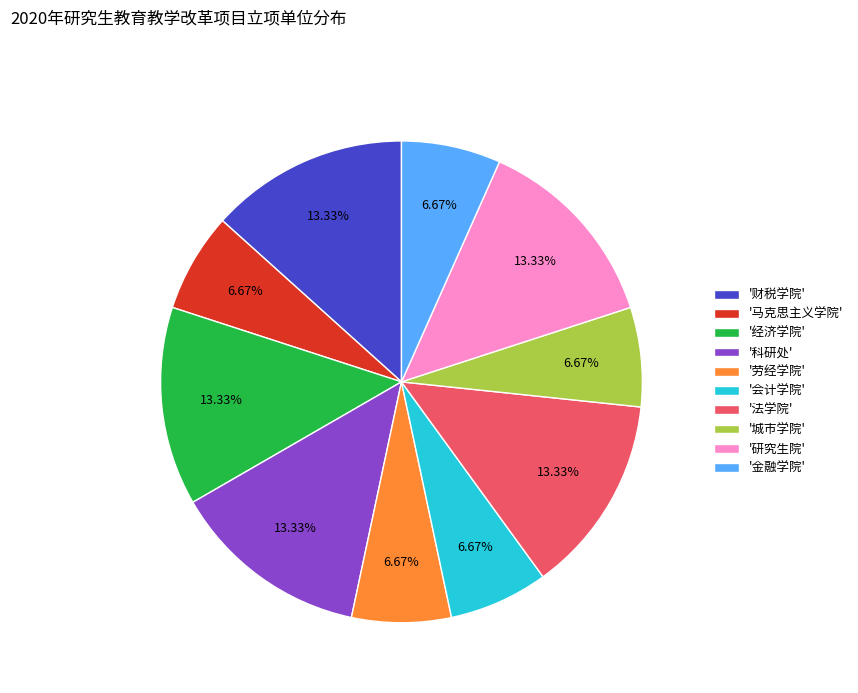

To the nearest percent, what is the difference between the largest and smallest slice percentages?

7%